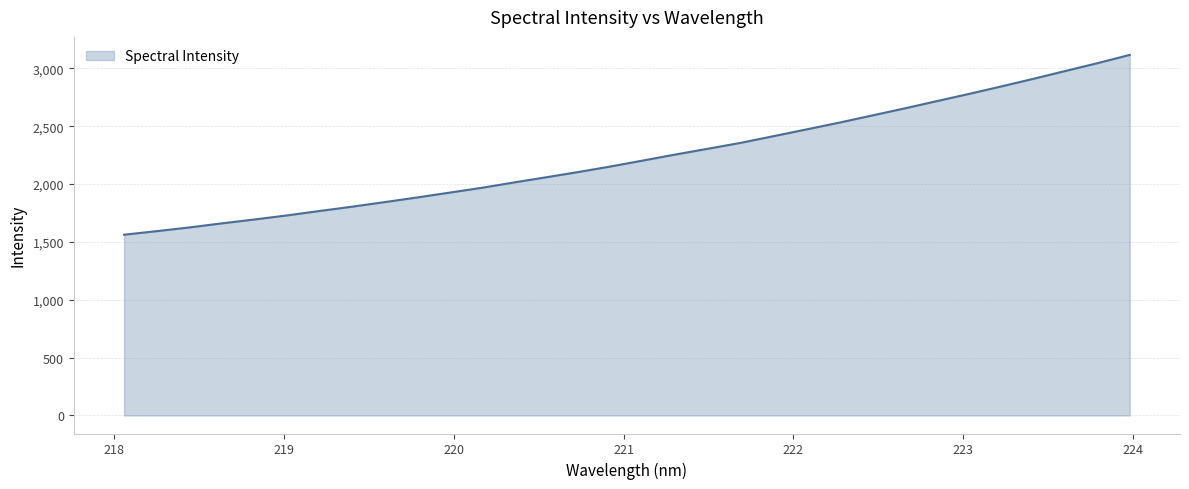

What is the difference between the maximum and minimum values?

1554.2